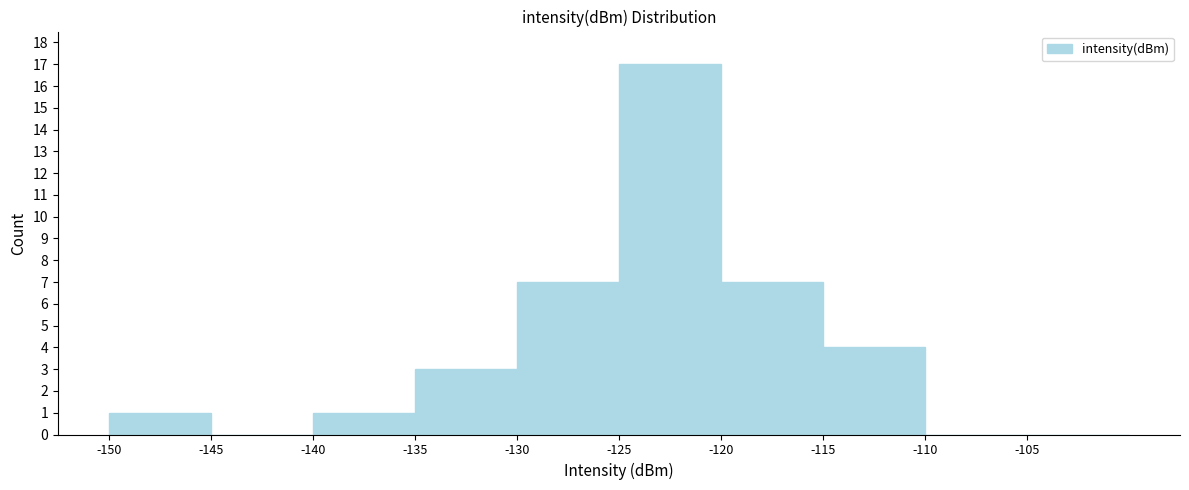

Reading left to right, list every bar in this chart as the range it spans on the x-axis followed by its height. The values are not printed on the chart, so give them approximately, as read against the axis.

-150 to -145: 1
-145 to -140: 0
-140 to -135: 1
-135 to -130: 3
-130 to -125: 7
-125 to -120: 17
-120 to -115: 7
-115 to -110: 4
-110 to -105: 0
-105 to -100: 0